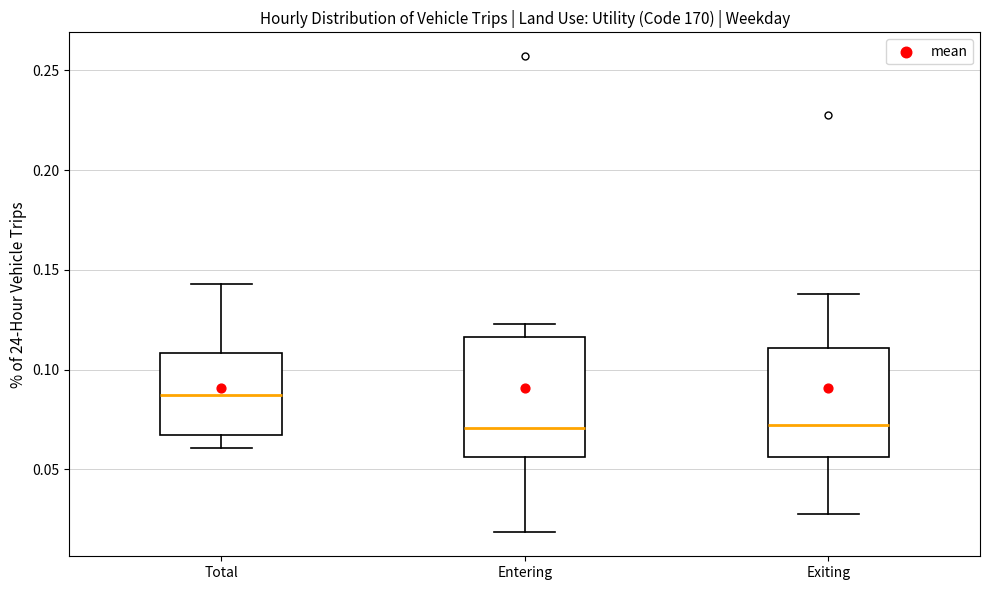

Which box has the highest median line?

Total